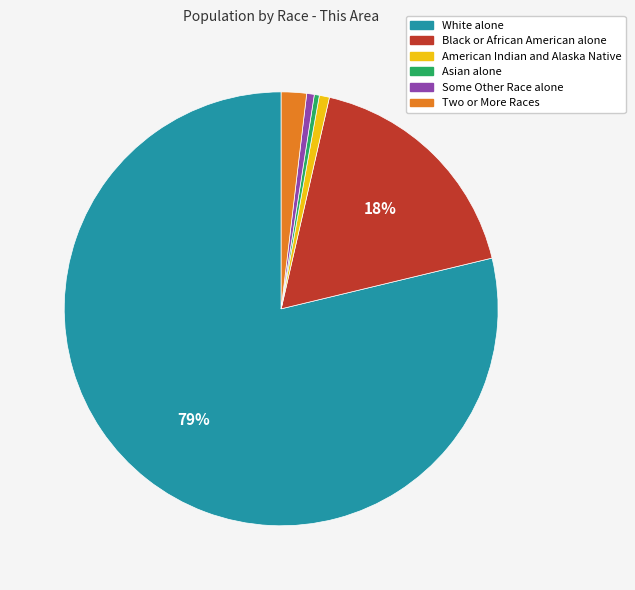

To the nearest percent, what is the average slice percentage?

17%